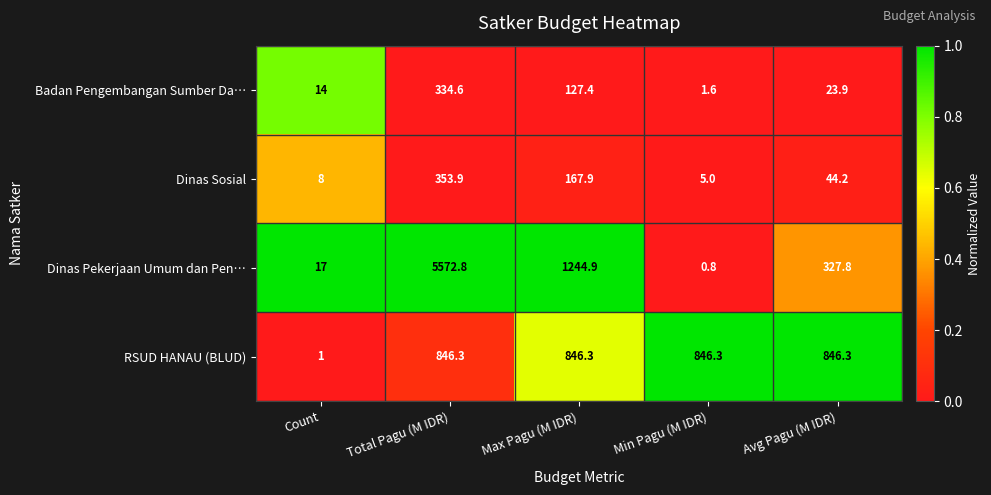

Which series has the largest total across all categories?

Dinas Pekerjaan Umum dan Pen…